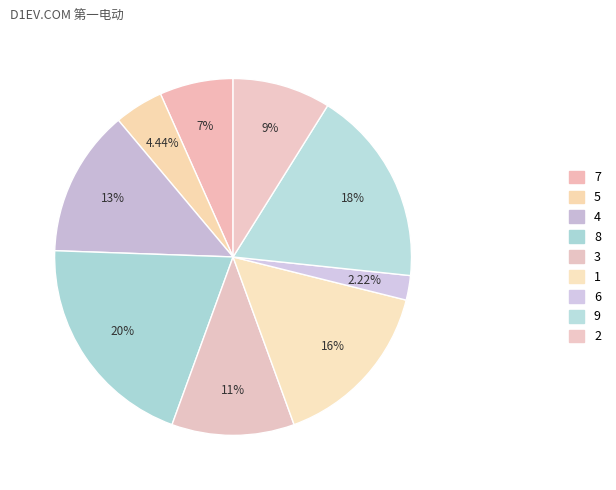

To the nearest percent, what portion does 4 represent?

13%